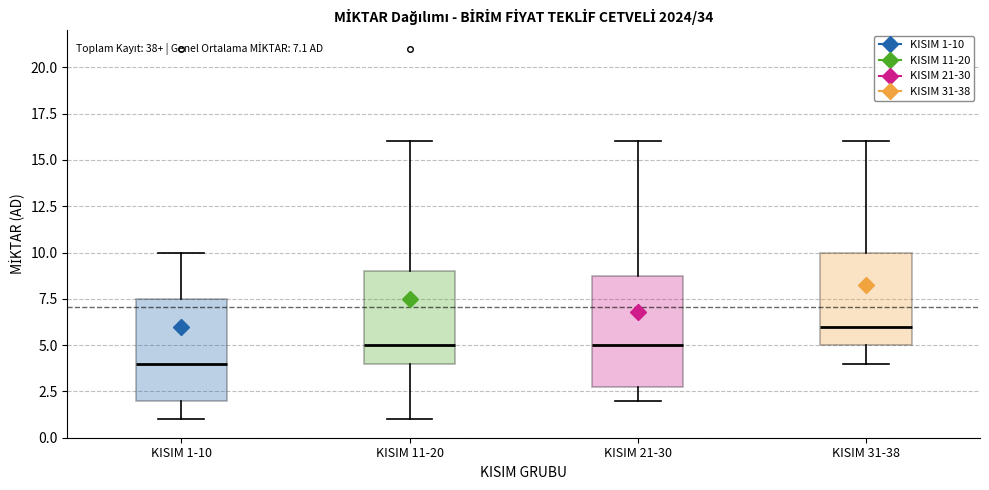

Which box's median line is the highest?

KISIM 31-38